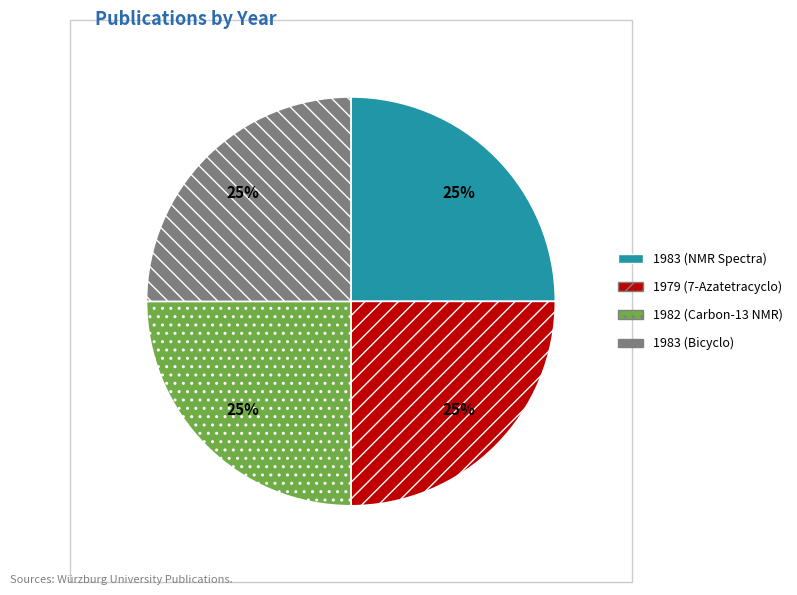

Count the number of slices in the pie.

4